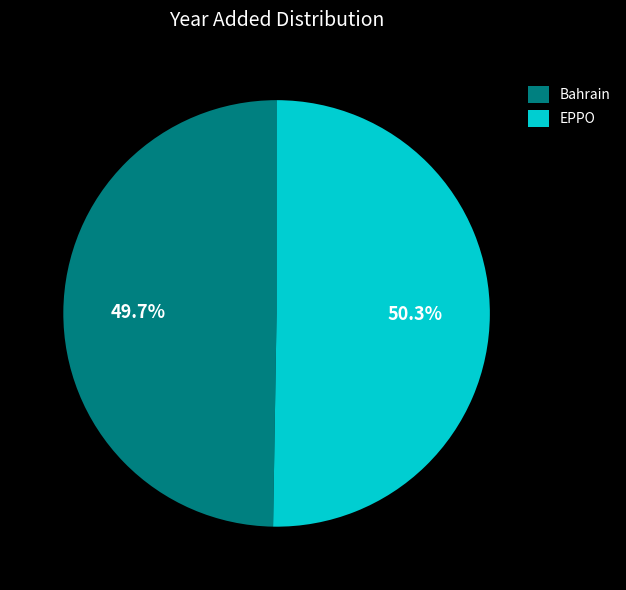

Combined, do Bahrain and EPPO account for over 50%?

Yes